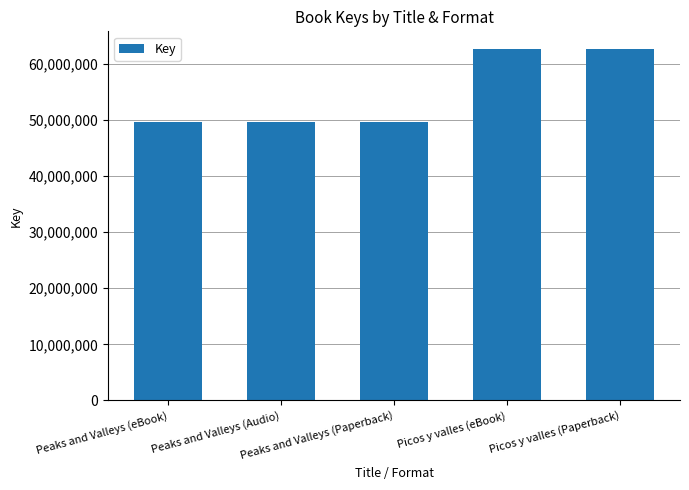

Count the values in the range 49608513 to 62672343.

5